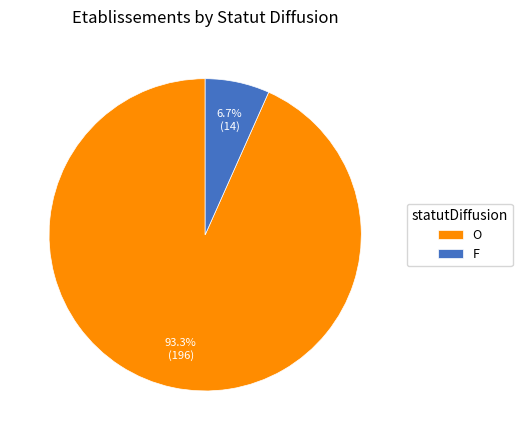

Which has a higher value, F or O?

O